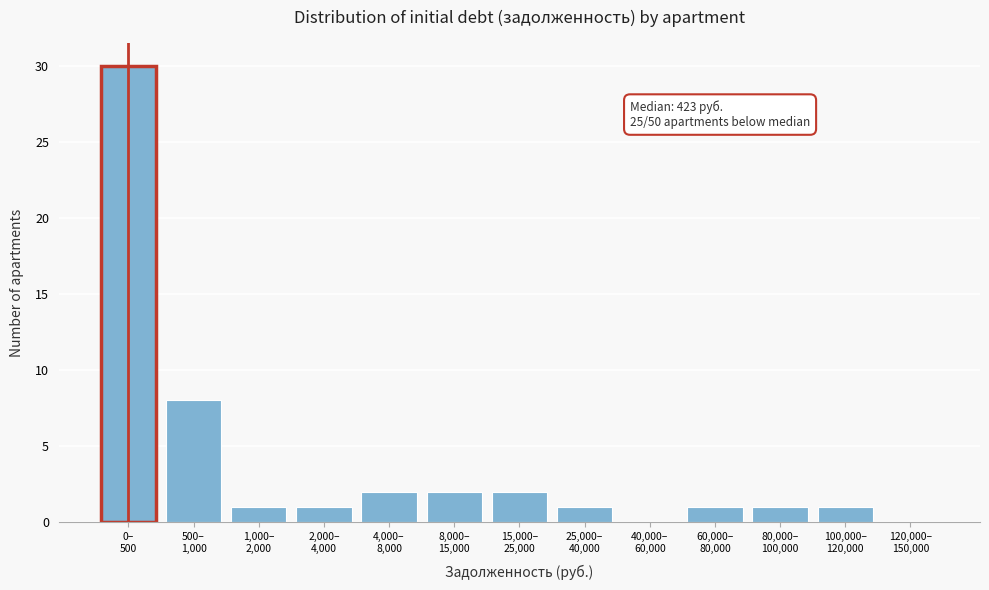

What is the greatest value displayed?

30